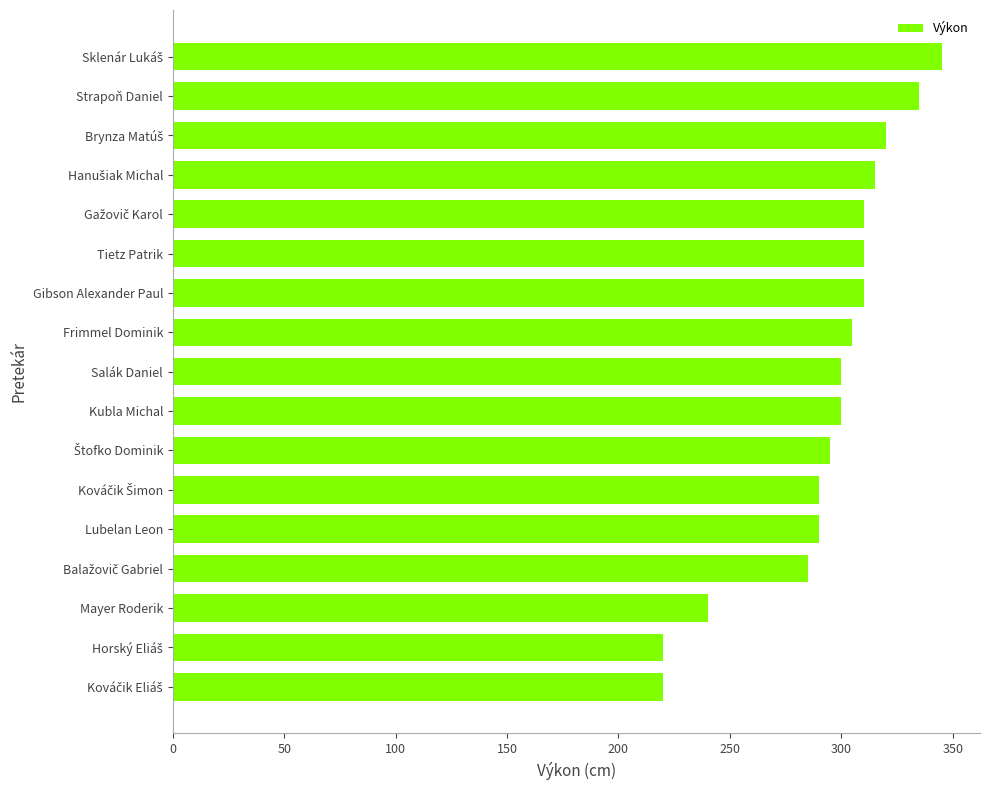

What is the minimum value shown in the chart?

220